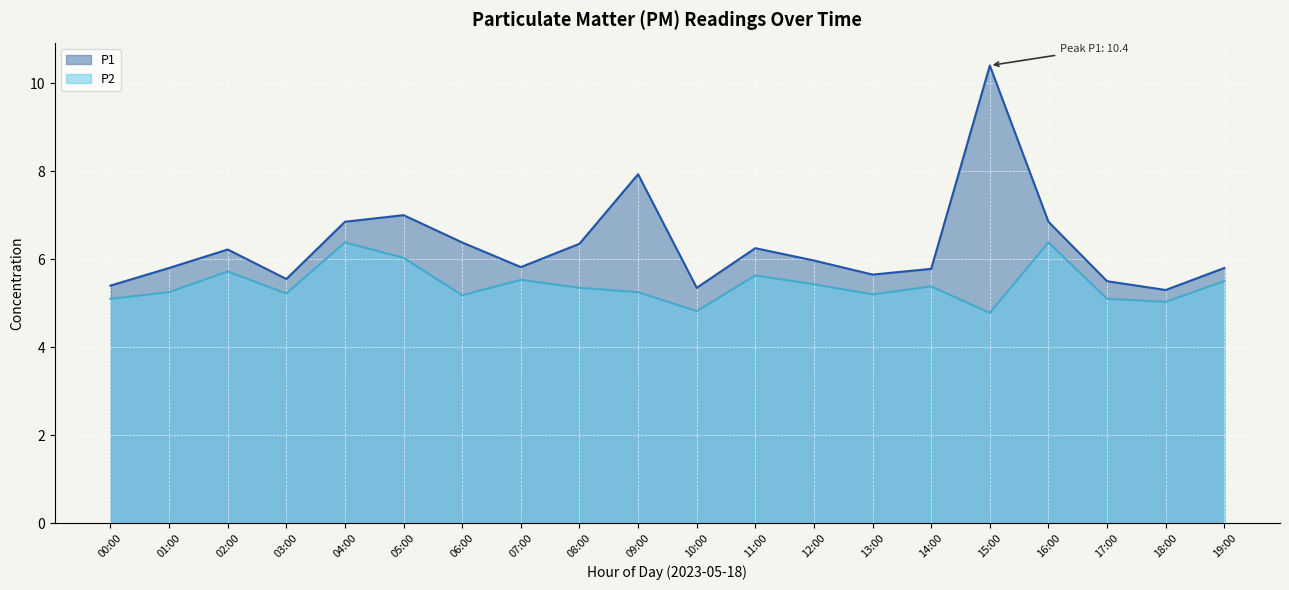

Where does the P2 series first go above 5?

00:00